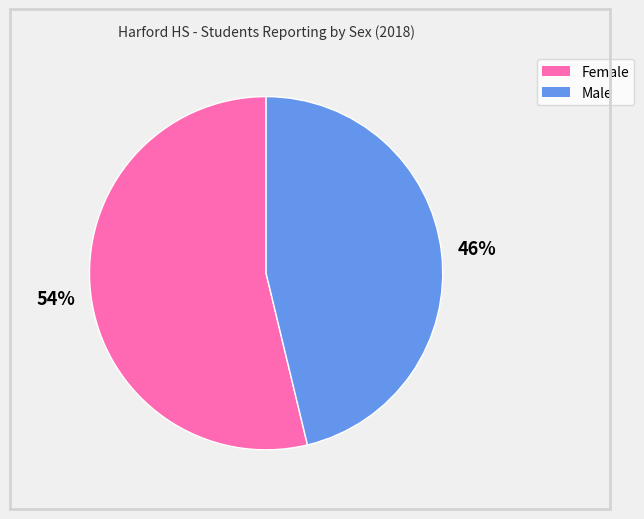

What percentage is the Male slice, to the nearest percent?

46%